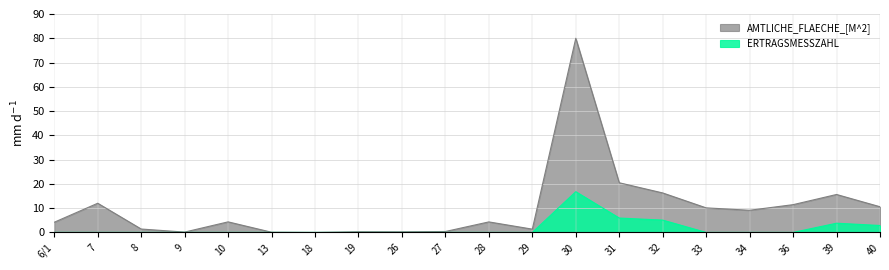

Which label corresponds to the smallest value in the chart?

6/1